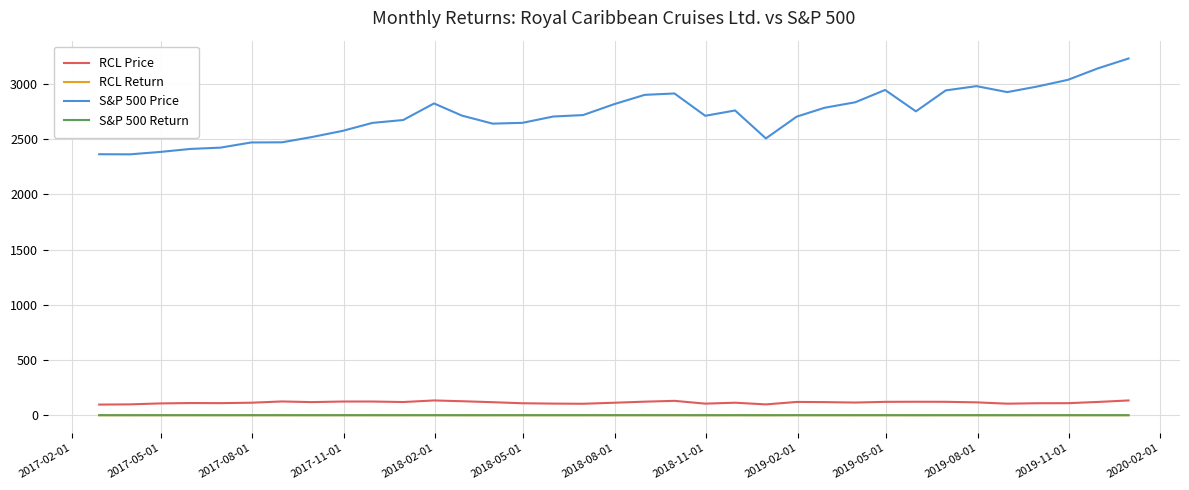

Which series has the widest spread of values?

S&P 500 Price